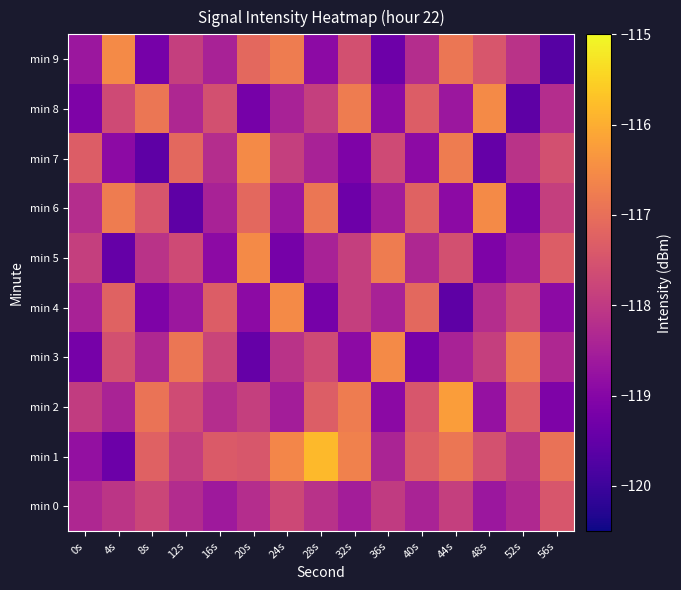

Which label corresponds to the largest value in the chart?

28s